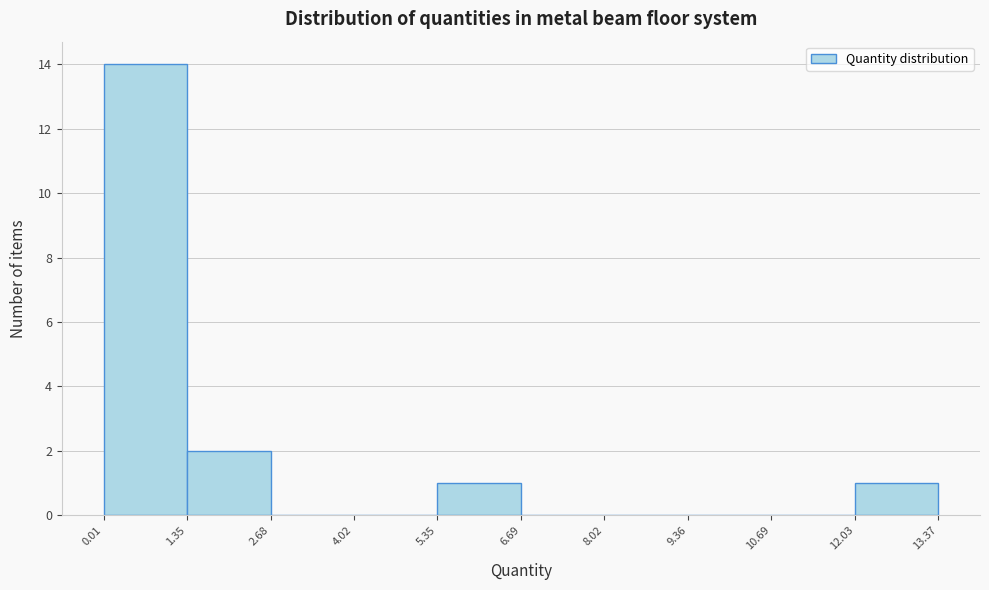

Reading left to right, transcribe this chart: for each bar, give the range it covers on the x-axis and its height. The values are not printed on the chart, so give them approximately, as read against the axis.

0.01 to 1.35: 14
1.35 to 2.68: 2
2.68 to 4.02: 0
4.02 to 5.35: 0
5.35 to 6.69: 1
6.69 to 8.02: 0
8.02 to 9.36: 0
9.36 to 10.69: 0
10.69 to 12.03: 0
12.03 to 13.37: 1